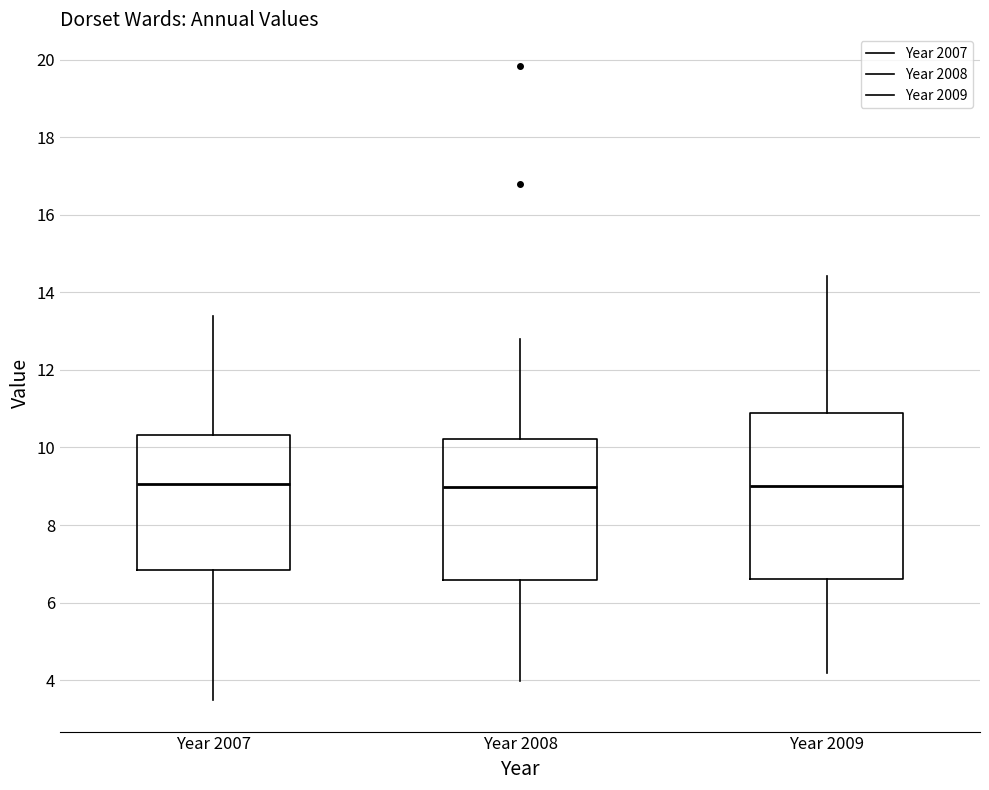

Comparing the boxes themselves (not the whiskers), which one is the tallest?

Year 2009